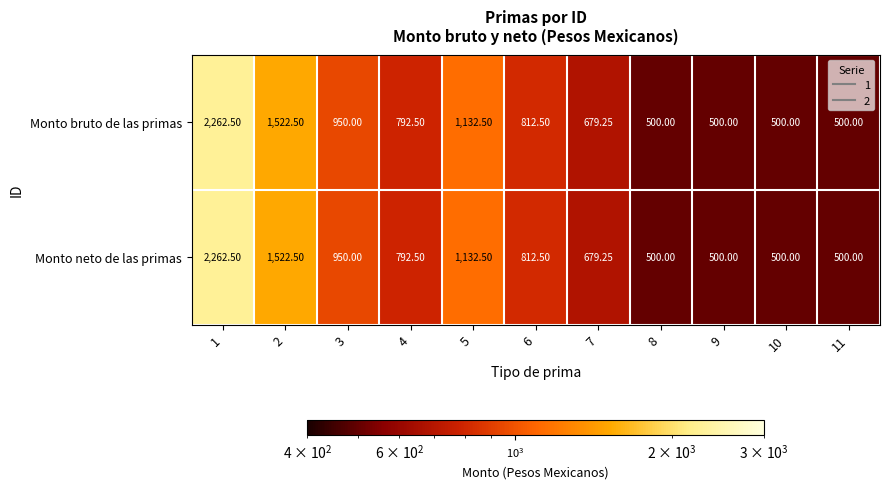

Is the value of Monto neto de las primas at 2 greater than the value of Monto bruto de las primas at 4?

Yes